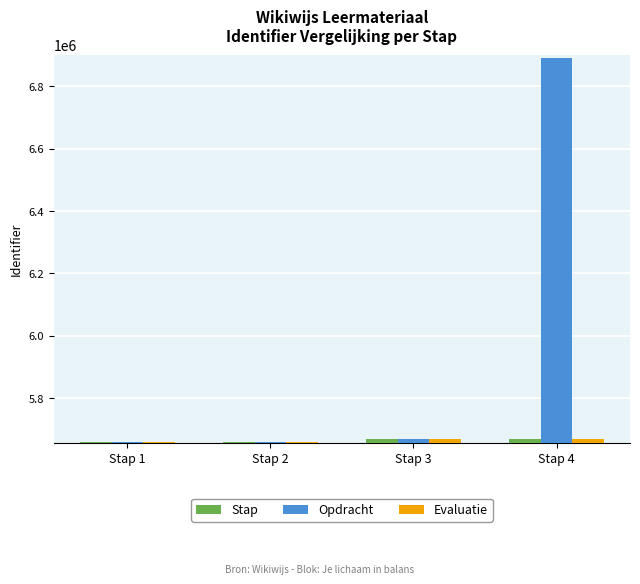

What is the sum of the Stap values at Stap 1 and Stap 3?

11327254